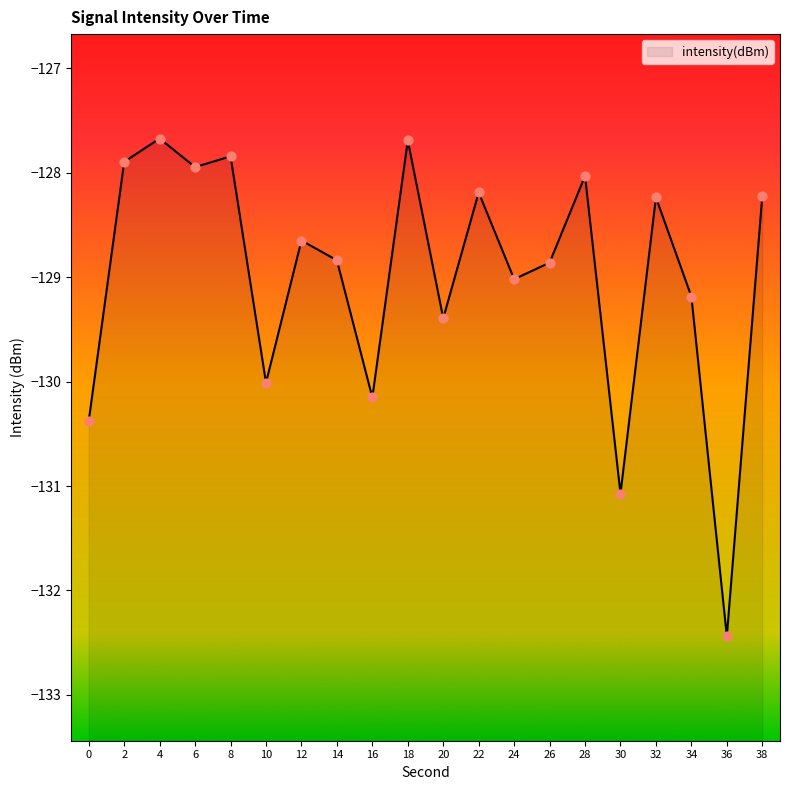

What is the change in value from 14 to 18?

+1.1